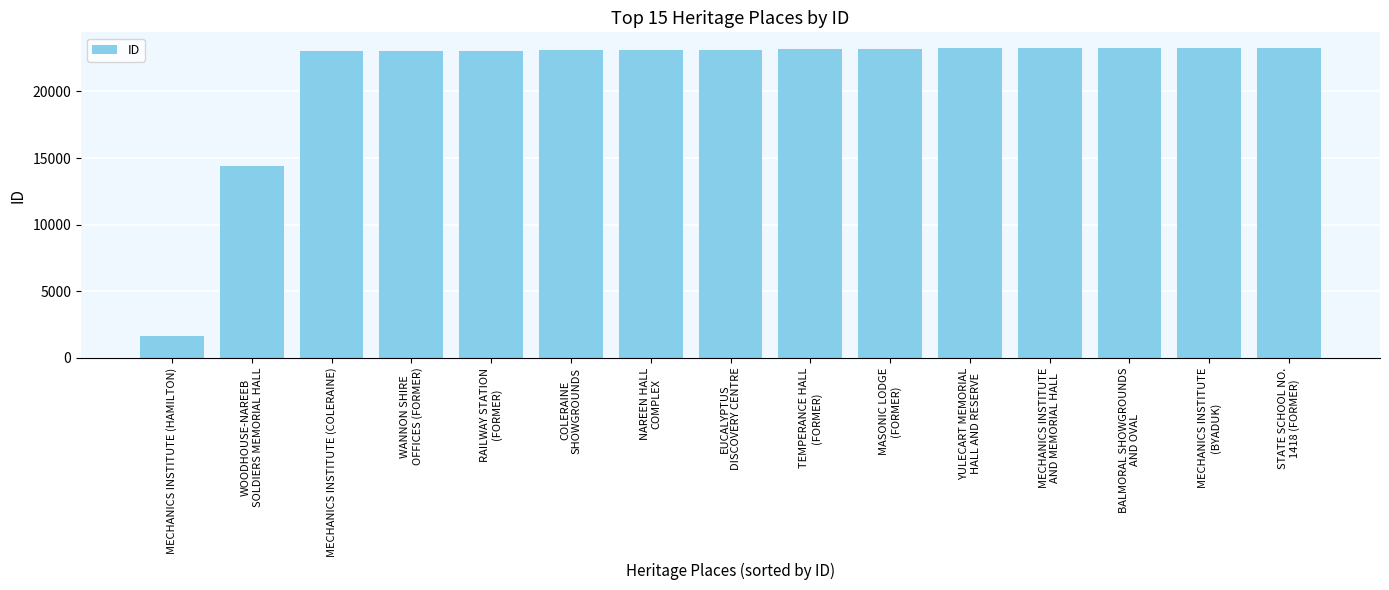

What is the sum of the values at NAREEN HALL
COMPLEX and MECHANICS INSTITUTE
AND MEMORIAL HALL?

46378